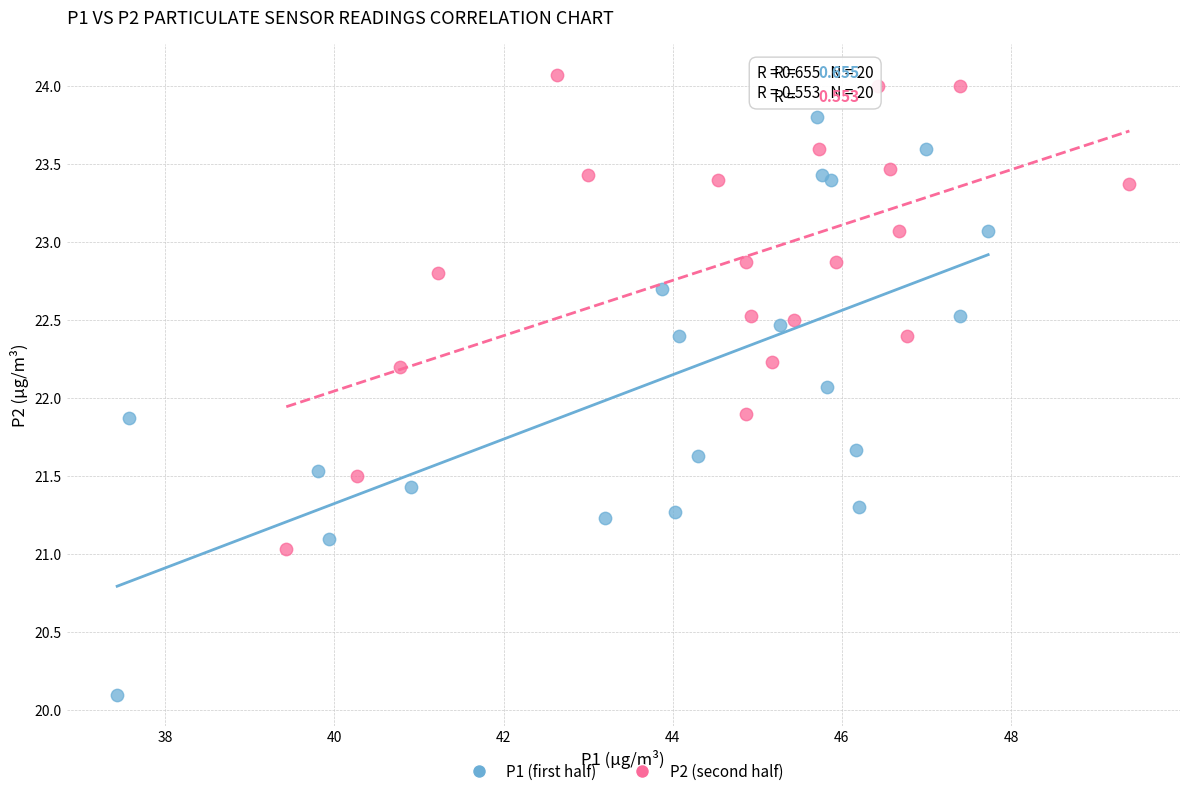

Which series has the largest Y range (max minus min)?

P1 (first half)